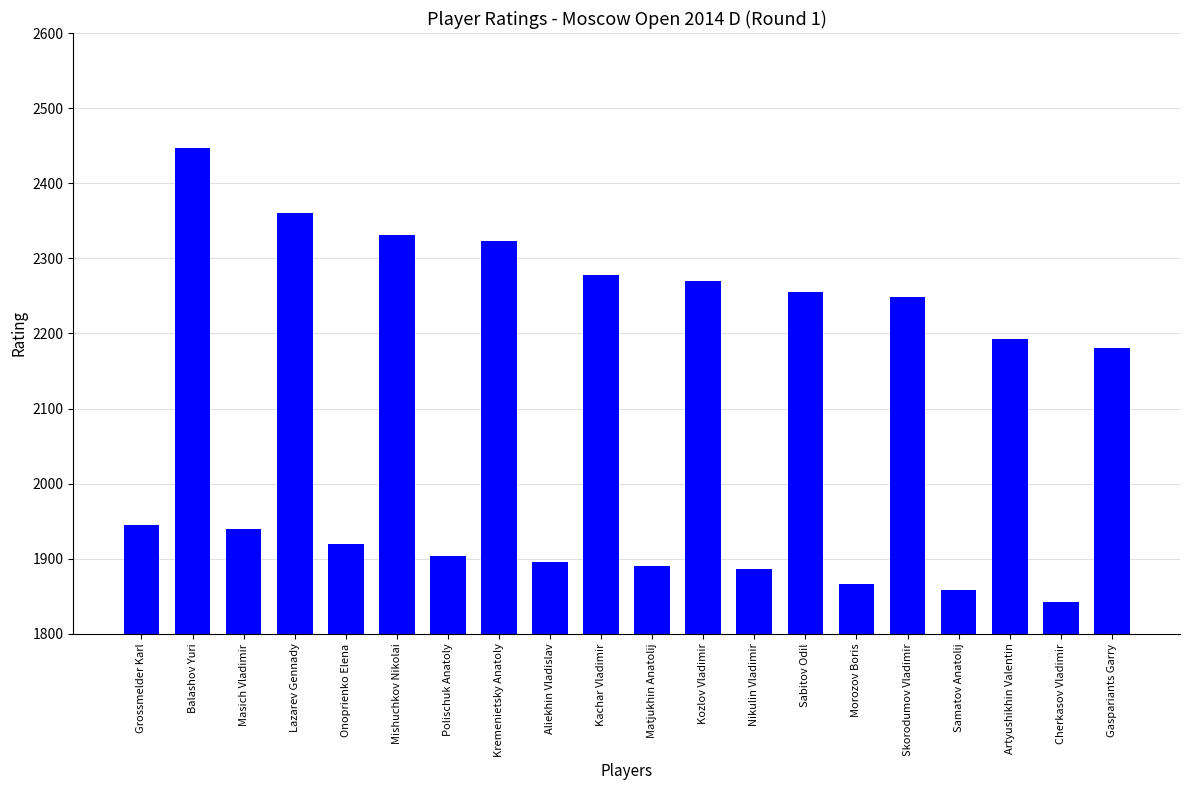

Reading right to left, transcribe all the data shown in this chart.

Gaspariants Garry=2180	Cherkasov Vladimir=1842	Artyushikhin Valentin=2193	Samatov Anatolij=1859	Skorodumov Vladimir=2248	Morozov Boris=1867	Sabitov Odil=2255	Nikulin Vladimir=1887	Kozlov Vladimir=2270	Matjukhin Anatolij=1891	Kachar Vladimir=2278	Aliekhin Vladislav=1895	Kremenietsky Anatoly=2323	Polischuk Anatoly=1904	Mishuchkov Nikolai=2331	Onoprienko Elena=1919	Lazarev Gennady=2361	Masich Vladimir=1939	Balashov Yuri=2447	Grossmelder Karl=1945